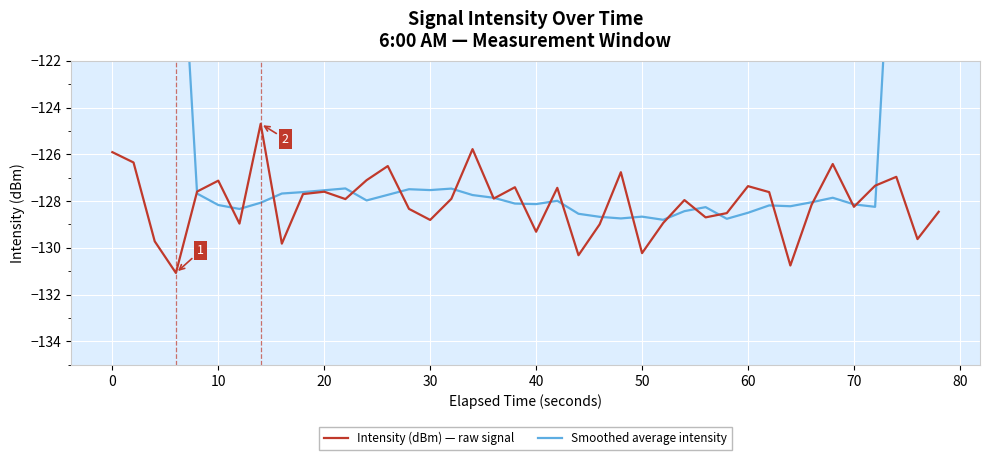

What is the lowest value of the Intensity (dBm) — raw signal series?

-131.1